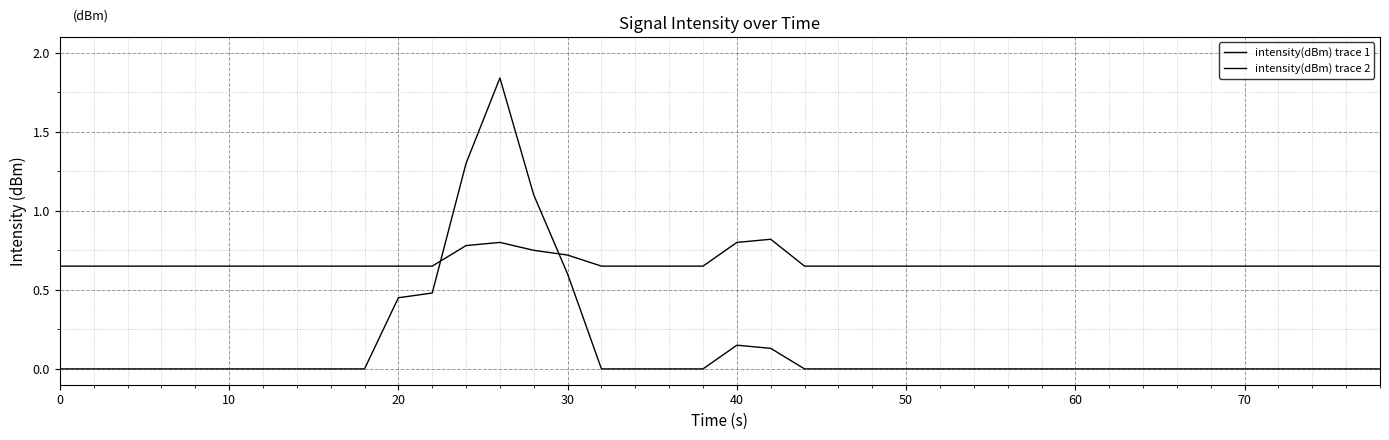

How many lines are shown in the chart?

2